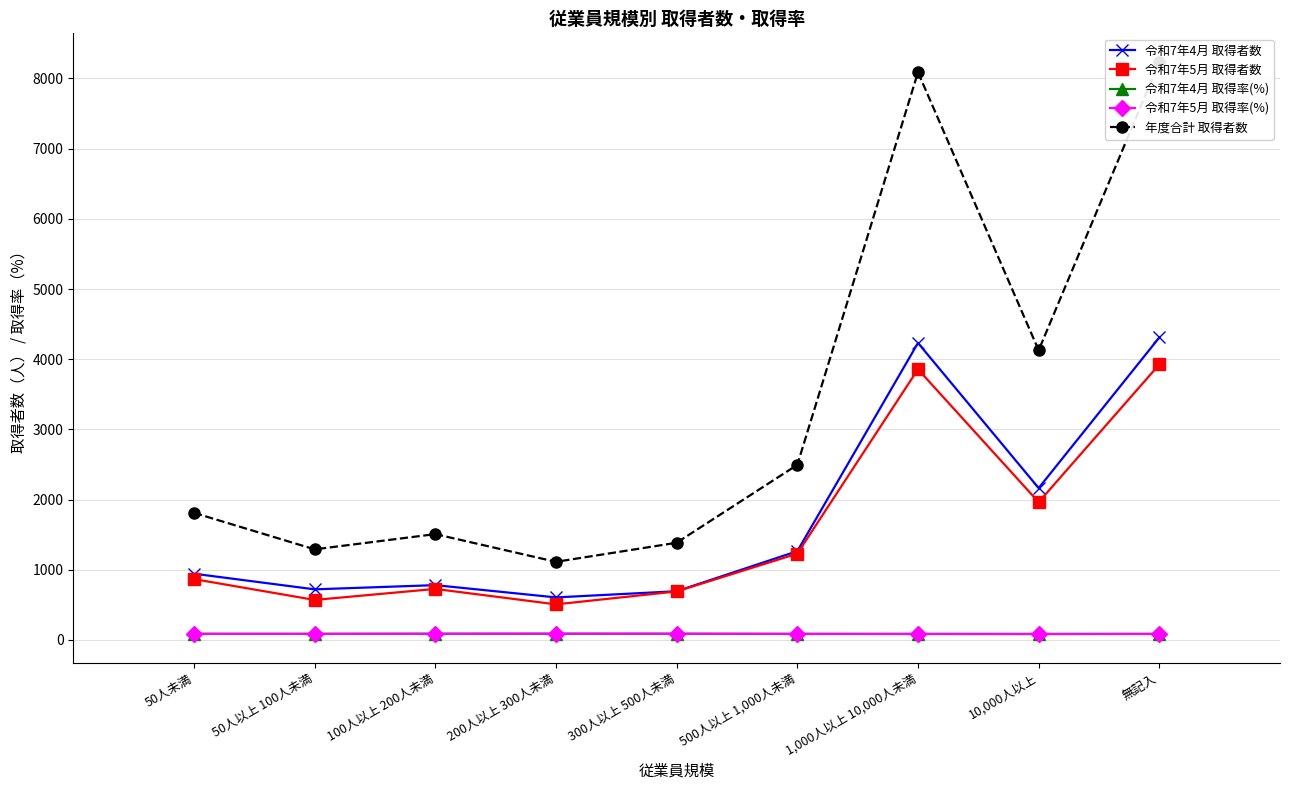

What is the sum of all 年度合計 取得者数 values?

30055.0